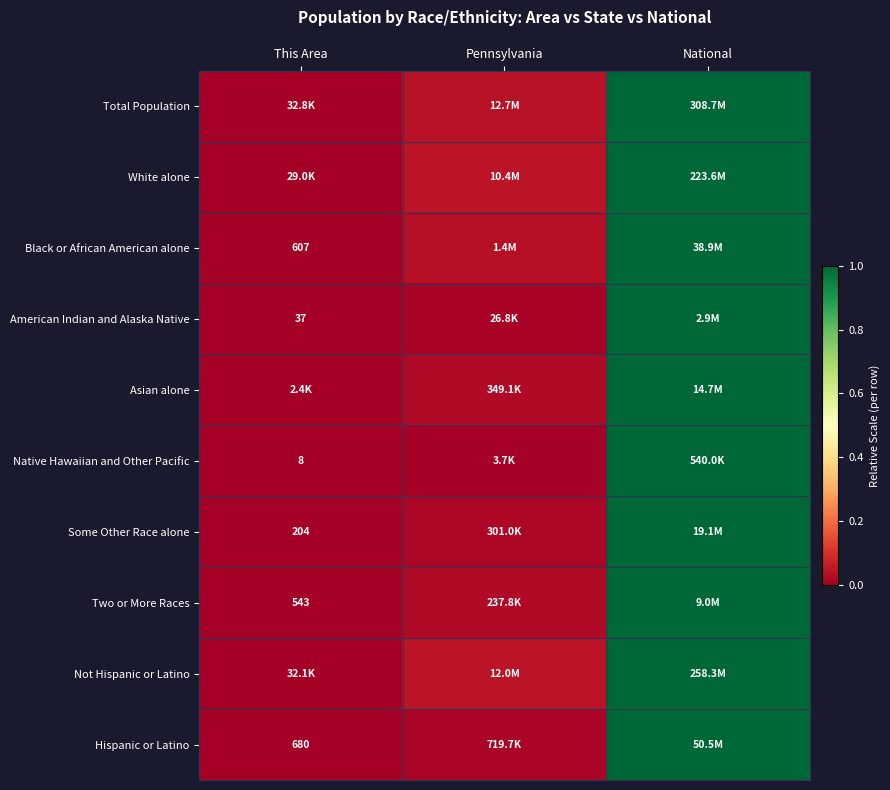

Rank the categories by Black or African American alone value from lowest to highest.

This Area, Pennsylvania, National